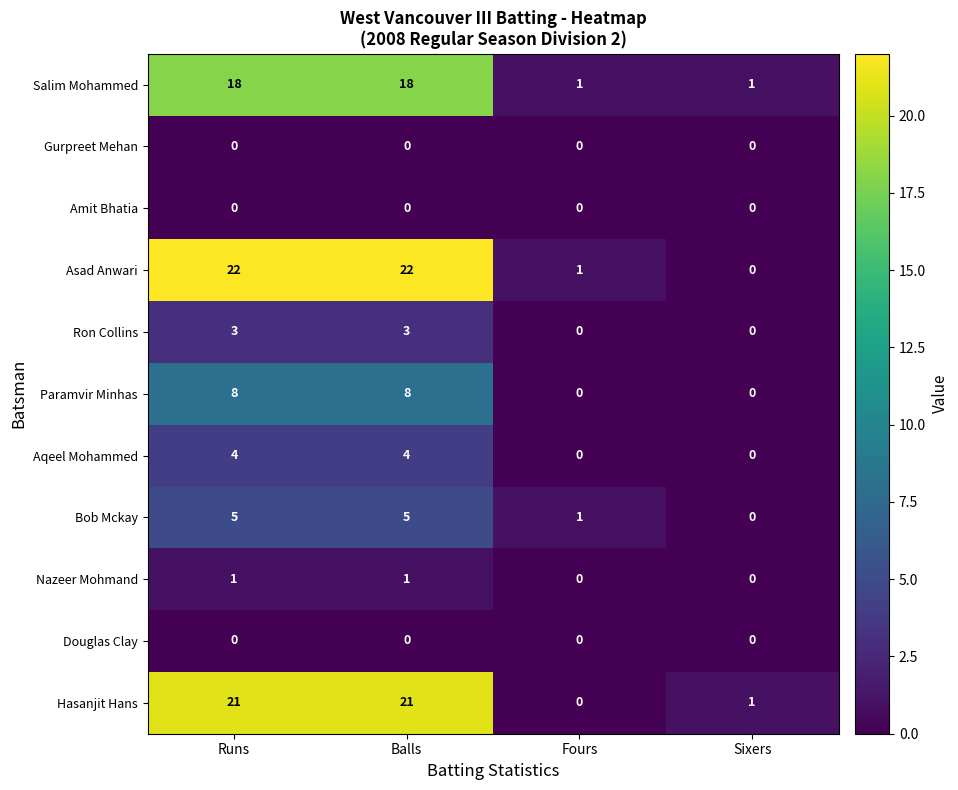

What is the maximum value for Bob Mckay?

5